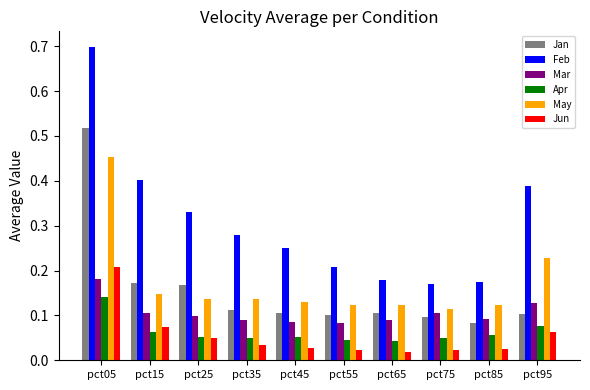

List the series in order of their peak value, lowest first.

Apr, Mar, Jun, May, Jan, Feb